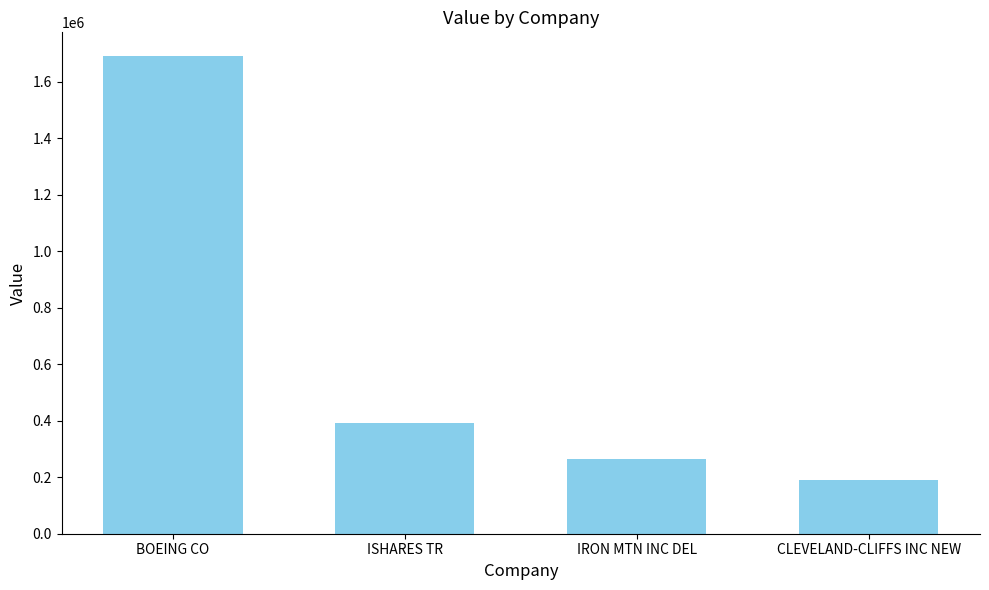

Which category has the lowest value across all series?

CLEVELAND-CLIFFS INC NEW